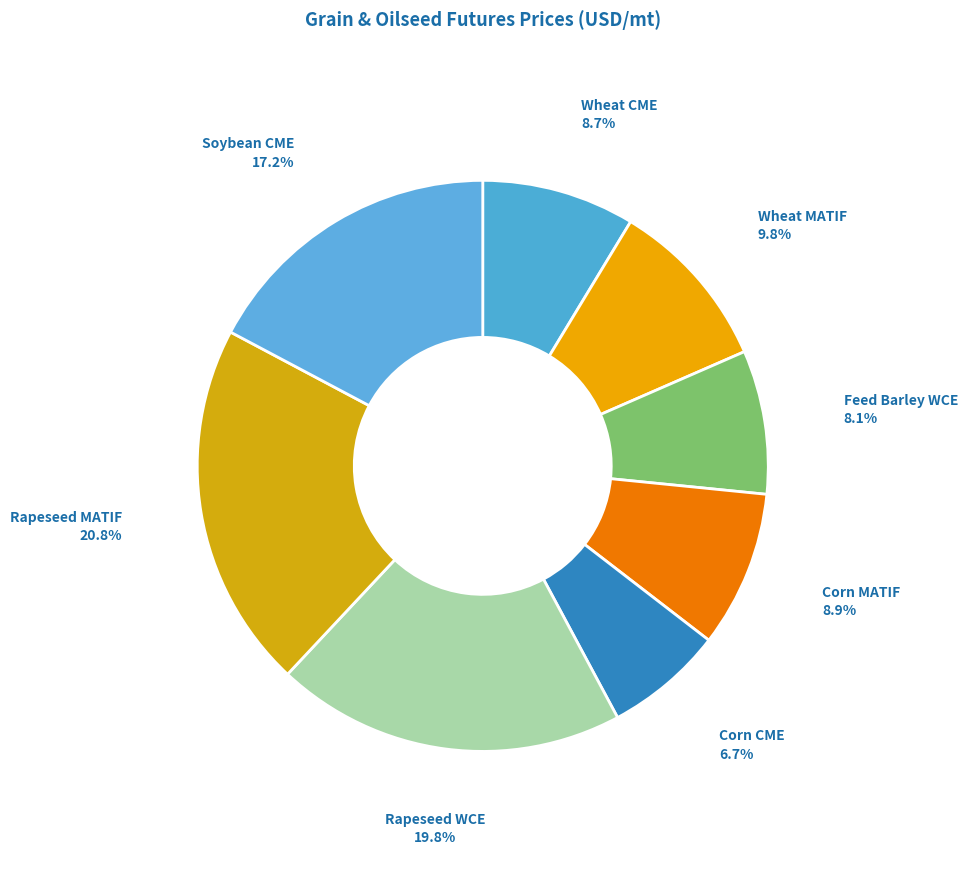

Is it true that Soybean CME is 32% of the pie?

False